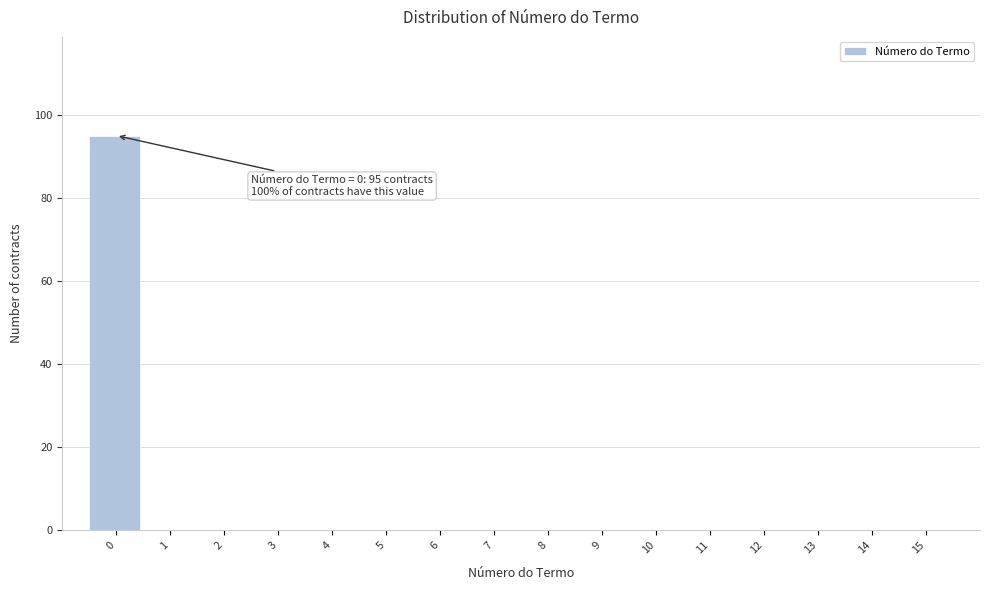

Reading right to left, extract all data points from this chart.

15=0	14=0	13=0	12=0	11=0	10=0	9=0	8=0	7=0	6=0	5=0	4=0	3=0	2=0	1=0	0=95